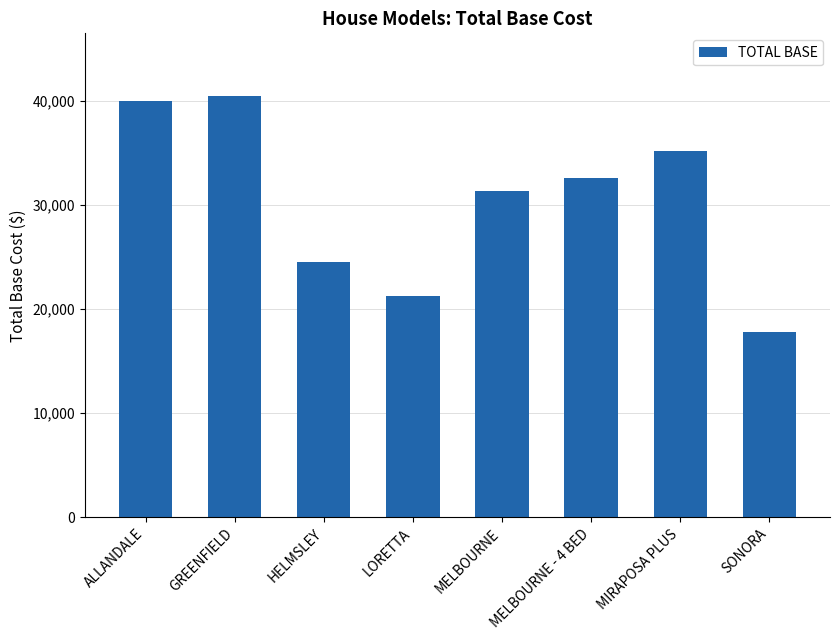

What is the minimum value shown in the chart?

17803.2